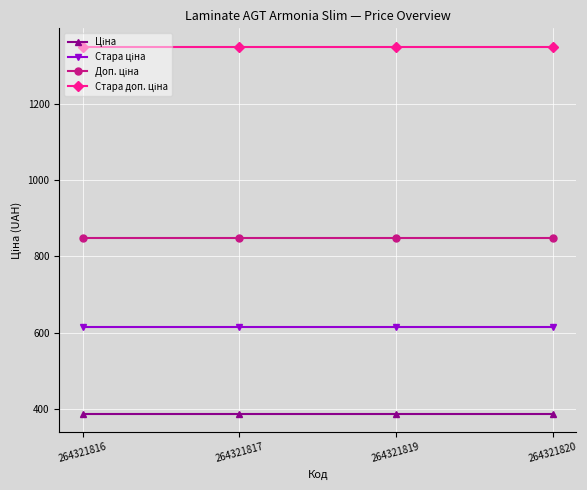

What is the spread (max minus min) of values at 264321817?

962.9